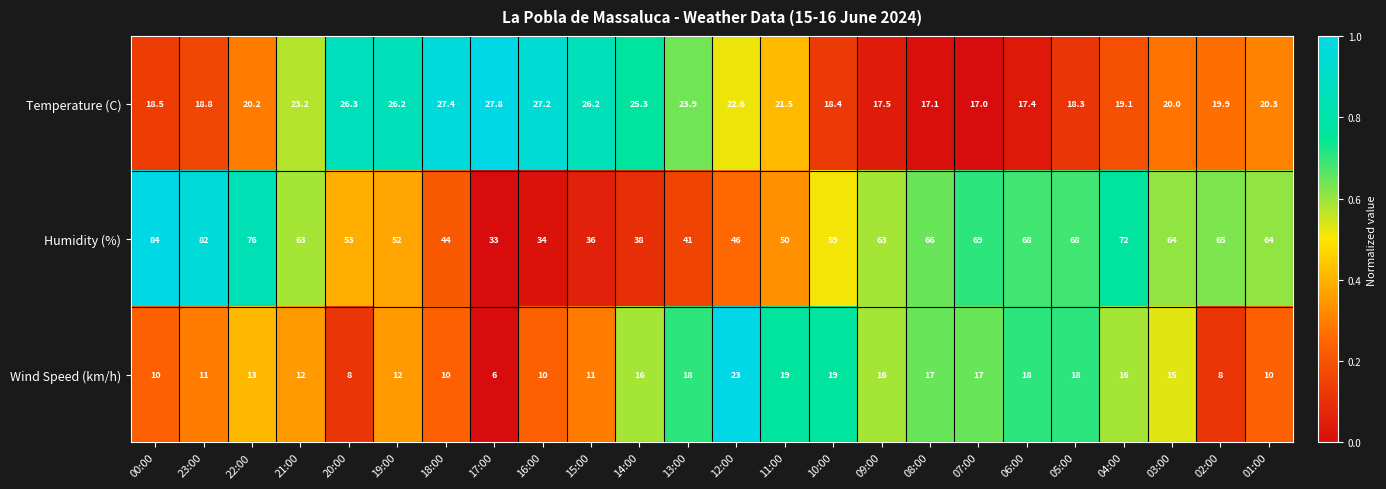

Which series changed the most between 00:00 and 15:00?

Humidity (%)